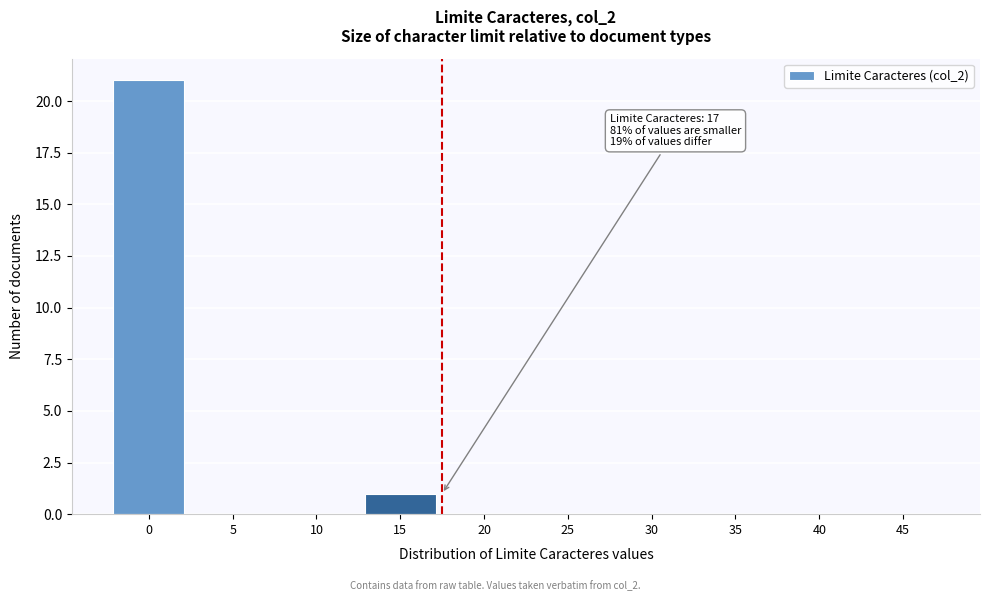

Reading left to right, list all the values displayed in this chart.

0=21	5=0	10=0	15=1	20=0	25=0	30=0	35=0	40=0	45=0